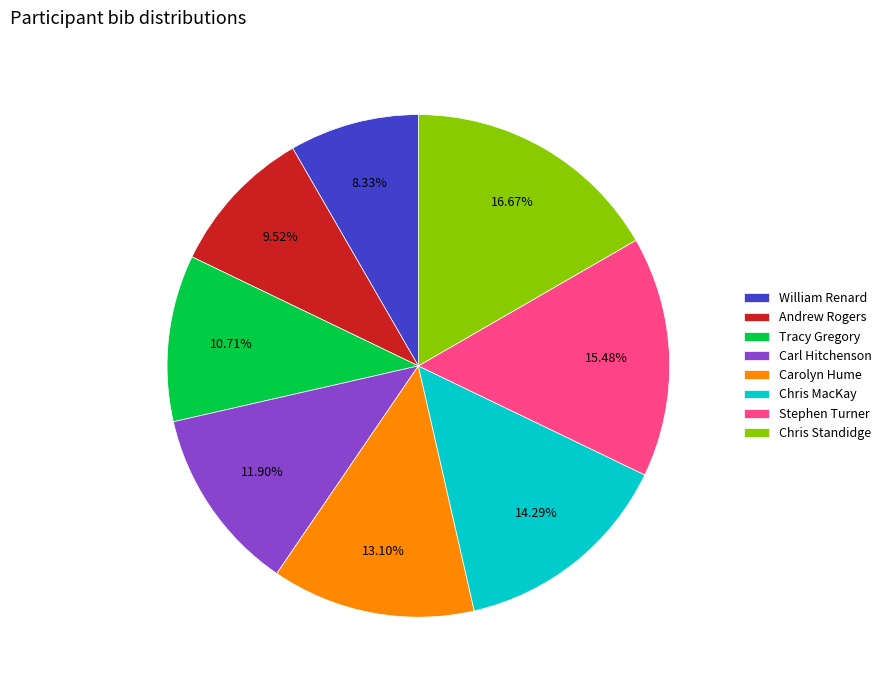

Rank the categories by value from highest to lowest.

Chris Standidge, Stephen Turner, Chris MacKay, Carolyn Hume, Carl Hitchenson, Tracy Gregory, Andrew Rogers, William Renard